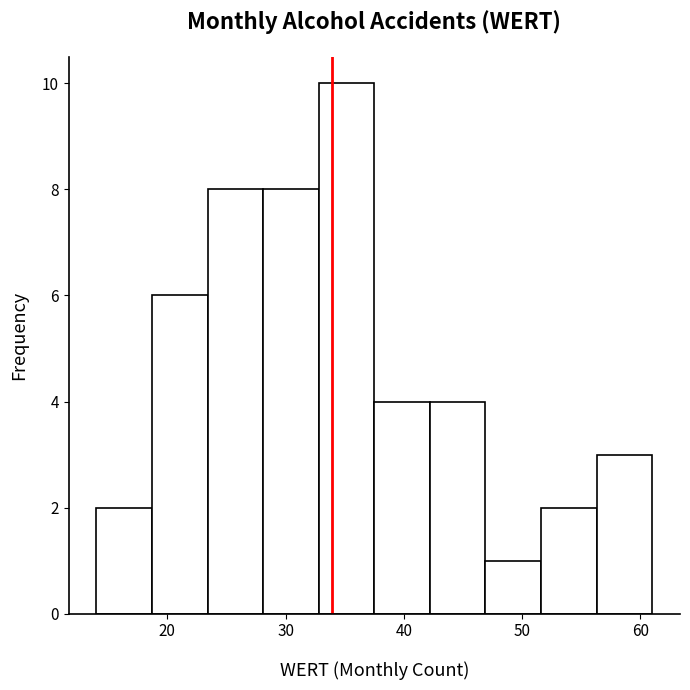

How tall is the bar that spans 14.0 to 18.7 on the x-axis? Neither the bar edges nor the heights are printed on the chart, so give them approximately, as read against the axes.

2